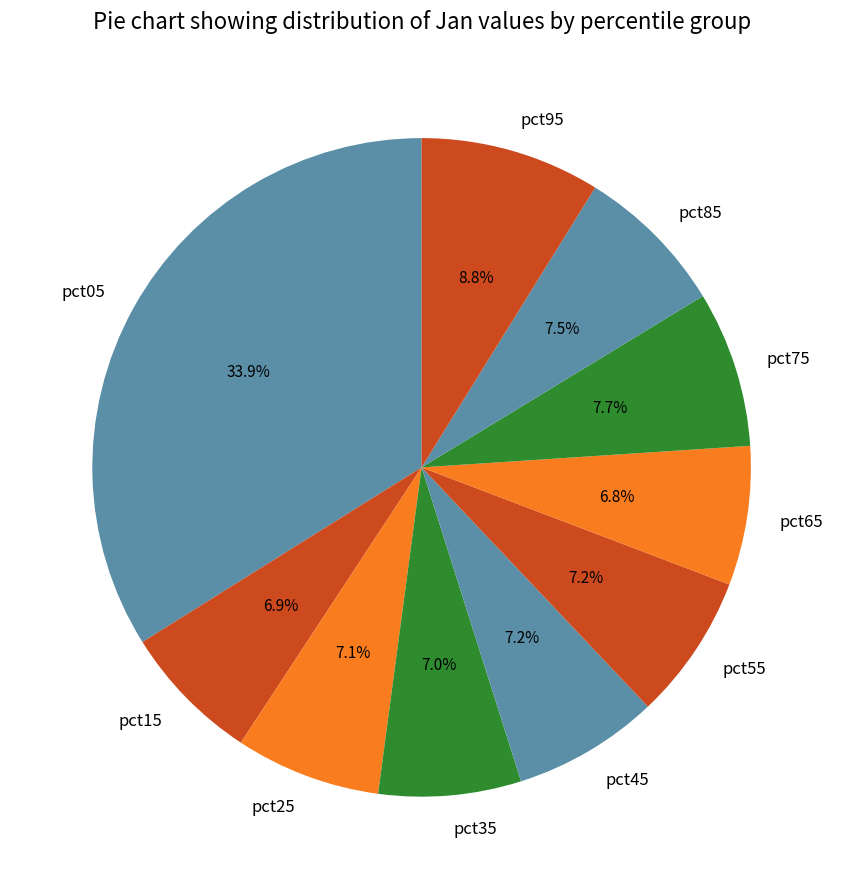

Which has a higher value, pct45 or pct05?

pct05